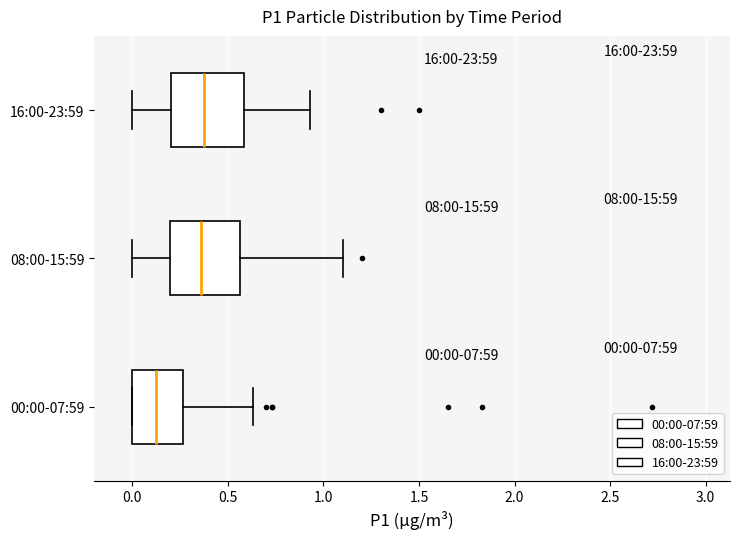

Which box's median line is the furthest to the left?

00:00-07:59